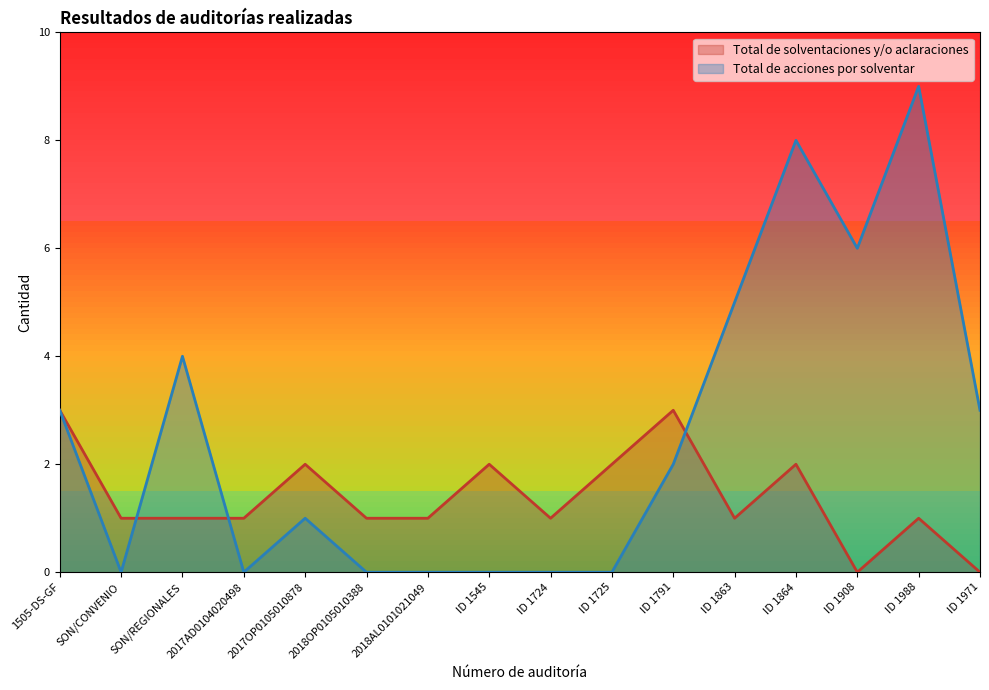

What are all the series names shown in the legend?

Total de solventaciones y/o aclaraciones, Total de acciones por solventar